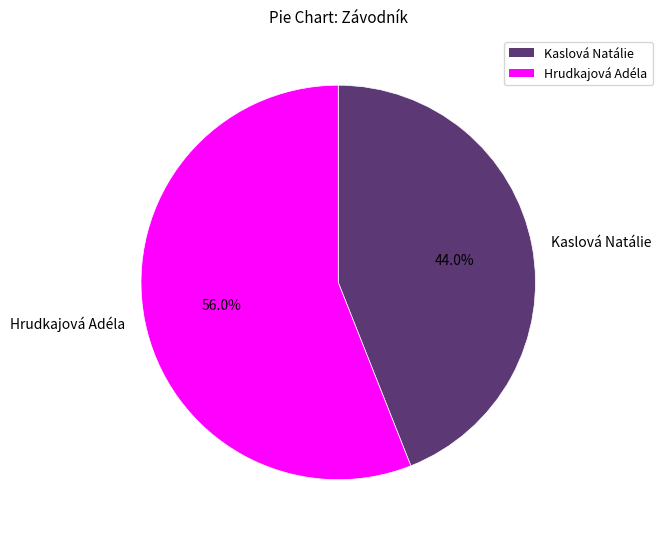

What percentage is NOT represented by Kaslová Natálie?

56.0%